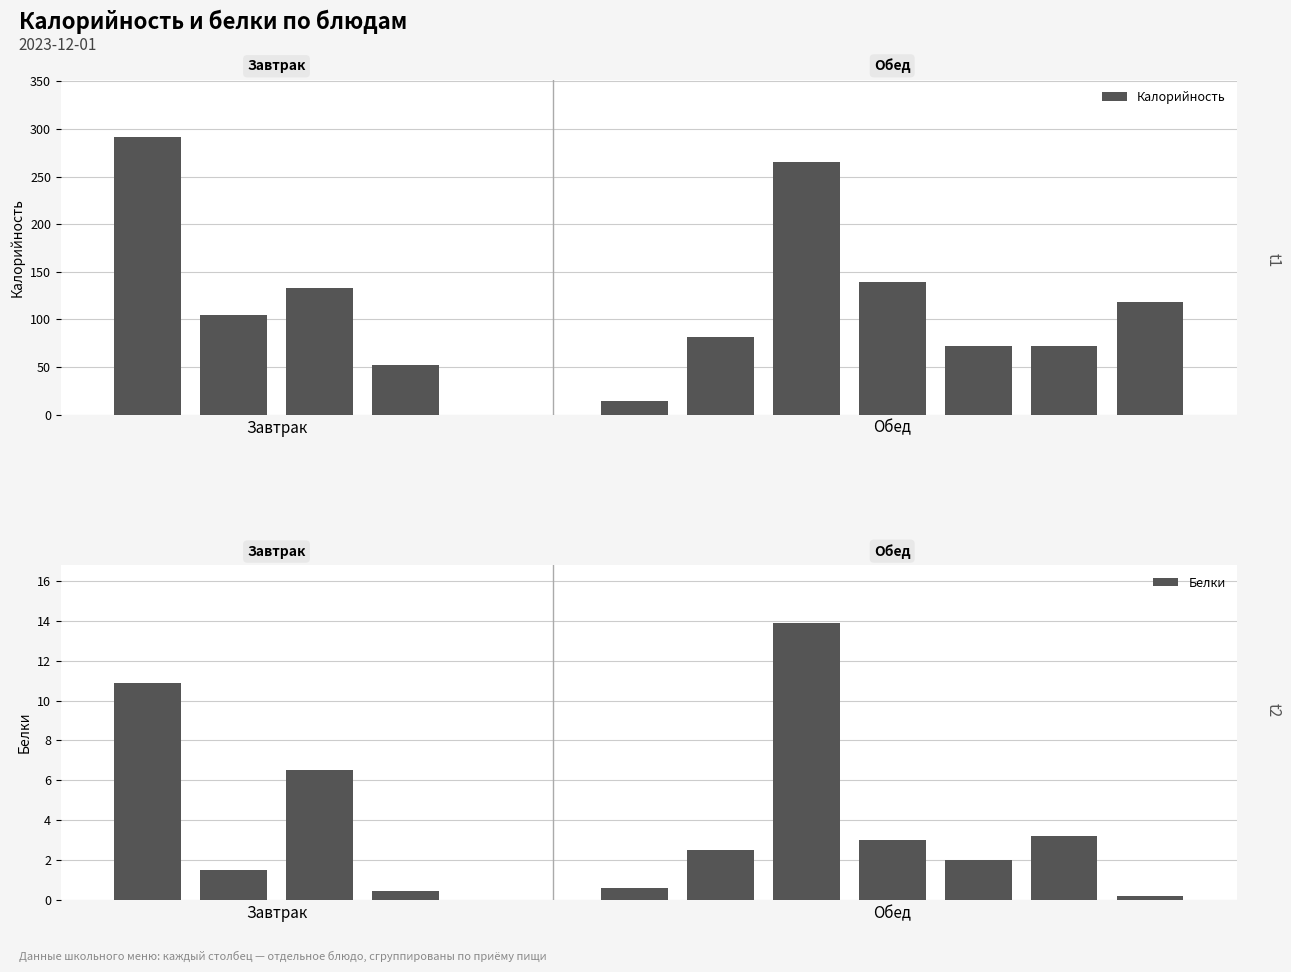

Reading right to left, extract all data points from this chart.

Калорийность: 118.0	72.0	72.0	139.0	265.0	81.0	14.0	52.0	133.0	105.0	291.0
Белки: 0.2	3.2	2.0	3.0	13.9	2.5	0.6	0.4	6.5	1.5	10.9